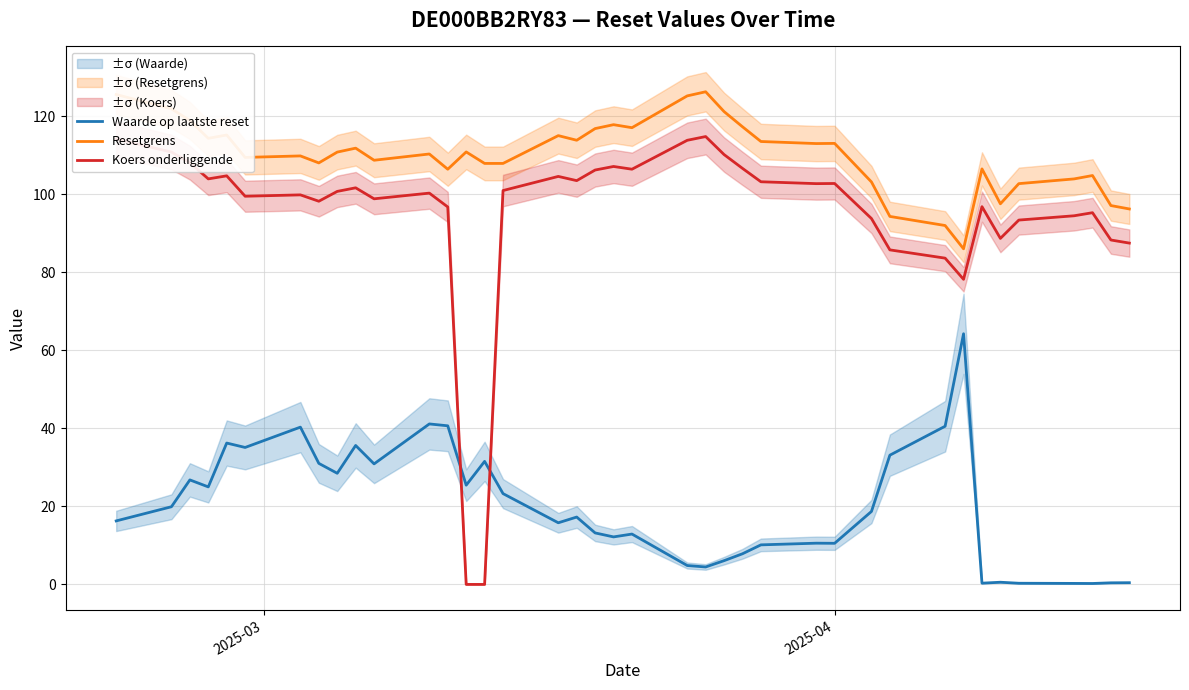

True or false: Resetgrens and Waarde op laatste reset intersect in this chart.

False